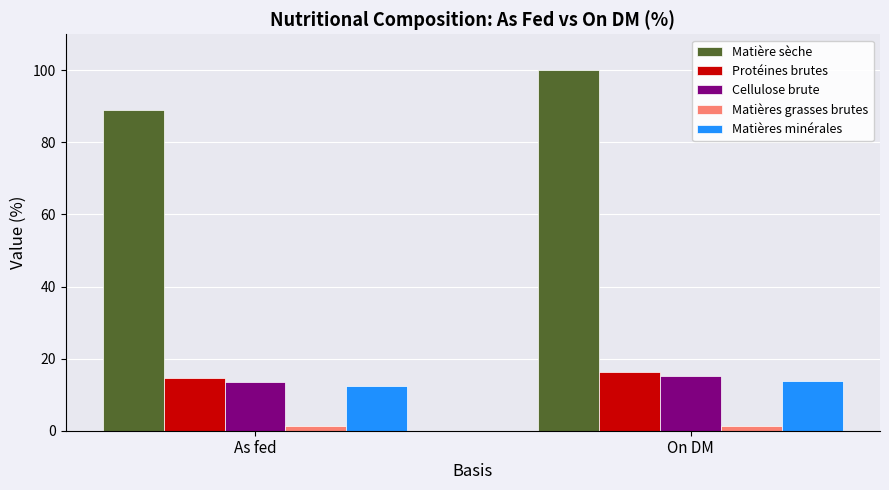

How many series are shown in this chart?

5